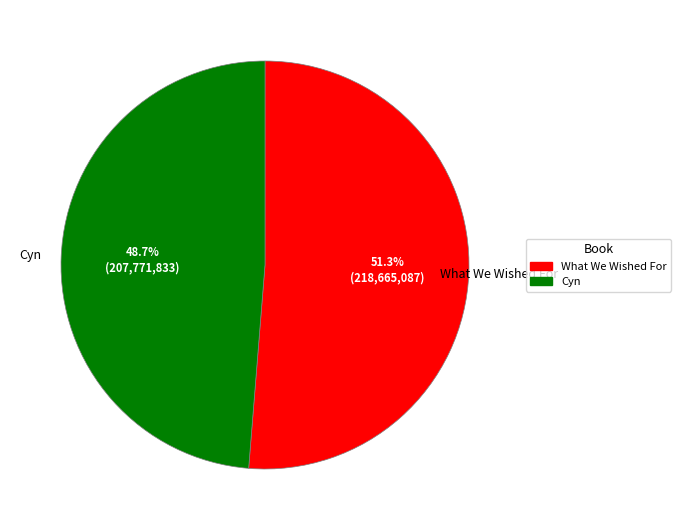

What is the majority slice?

What We Wished For